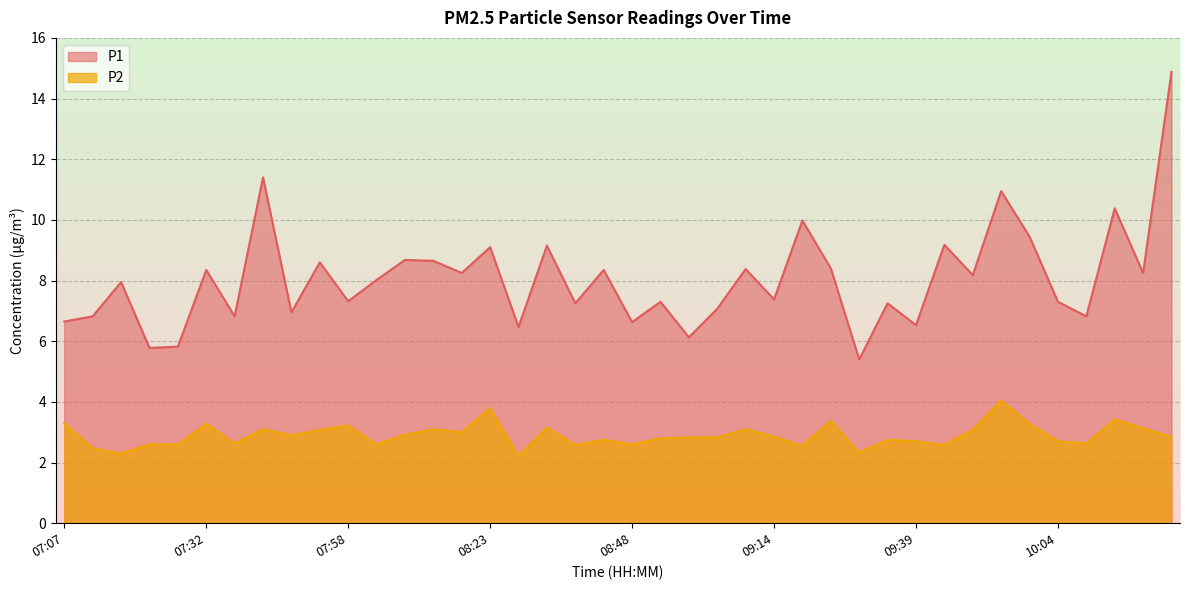

Which series has the widest spread of values?

P1